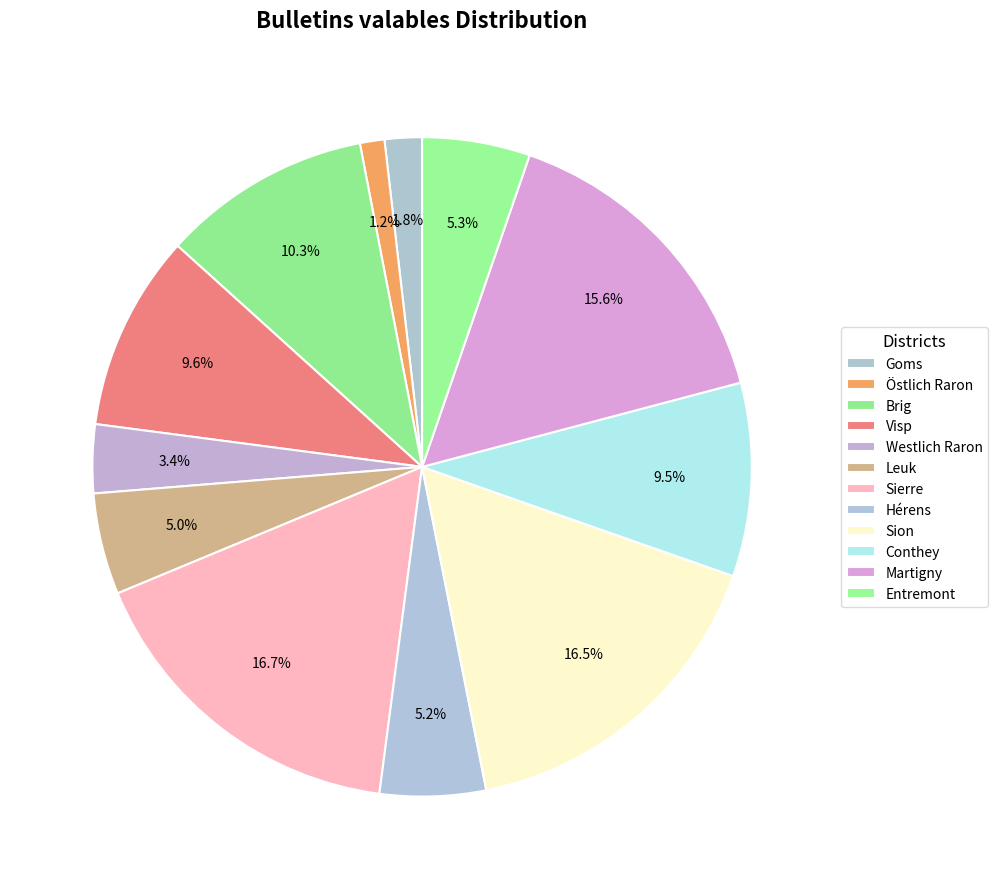

Count the number of slices in the pie.

12